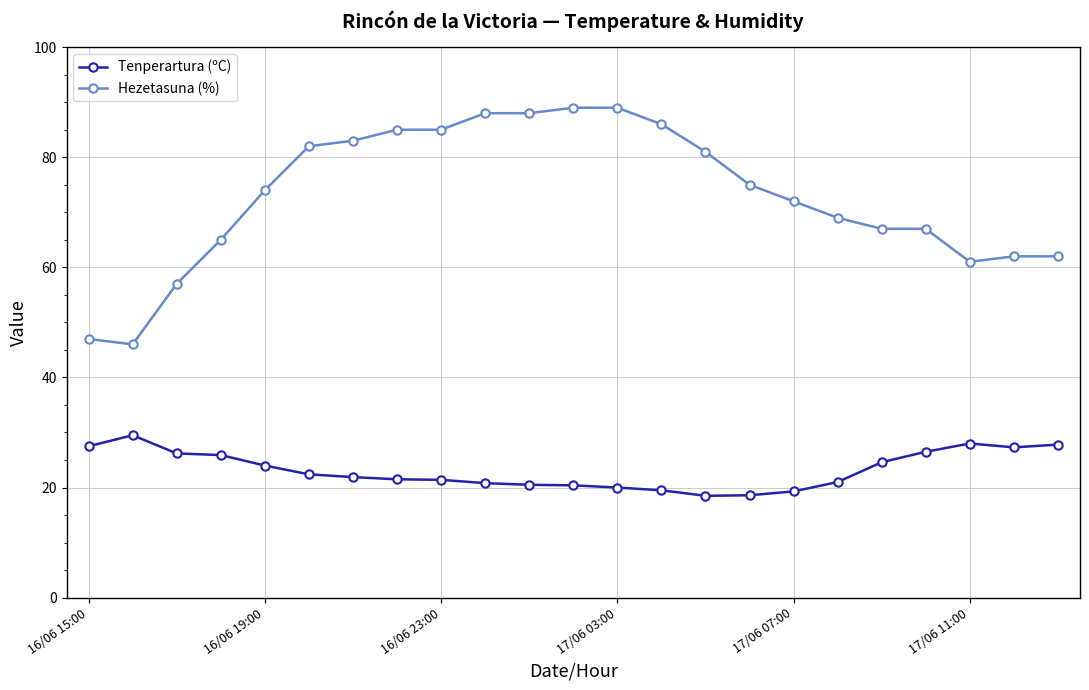

What is the difference between the maximum and second lowest values in the Hezetasuna (%) series?

42.0